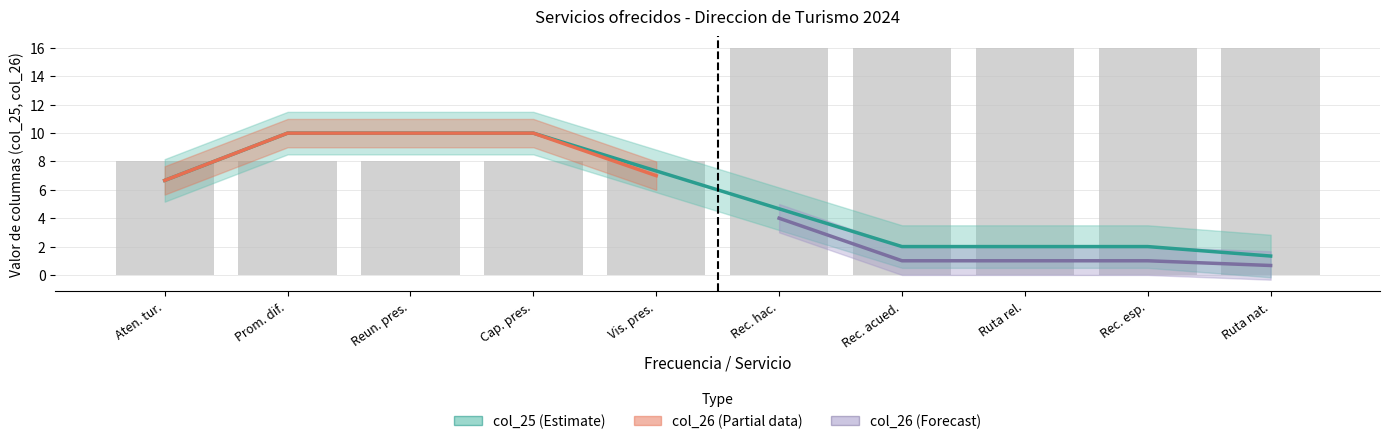

How many bars are there in total?

10